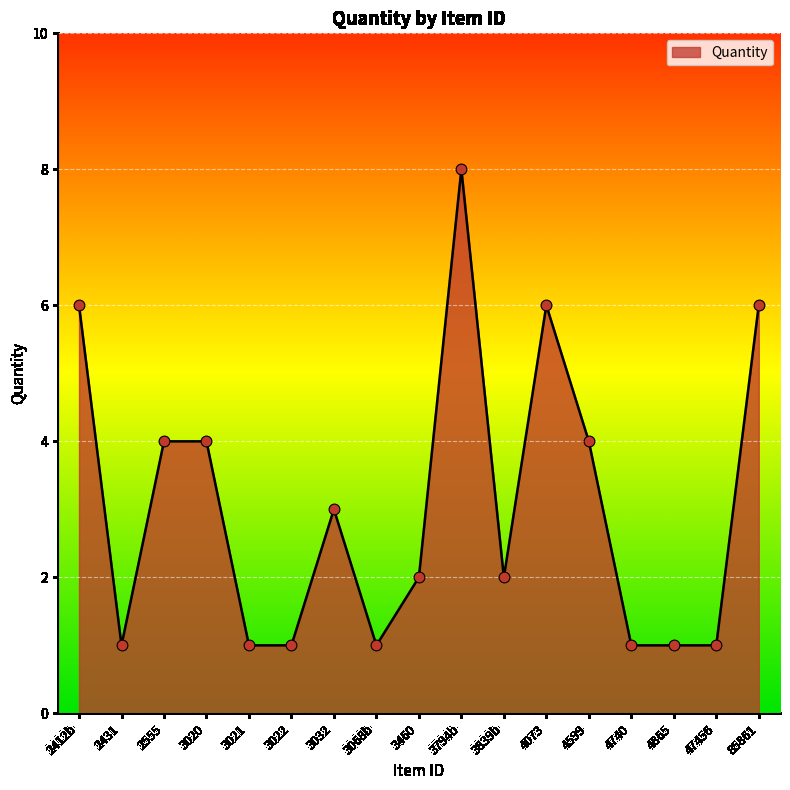

Approximately how many times larger is the value at 3839b compared to 2555?

0.5